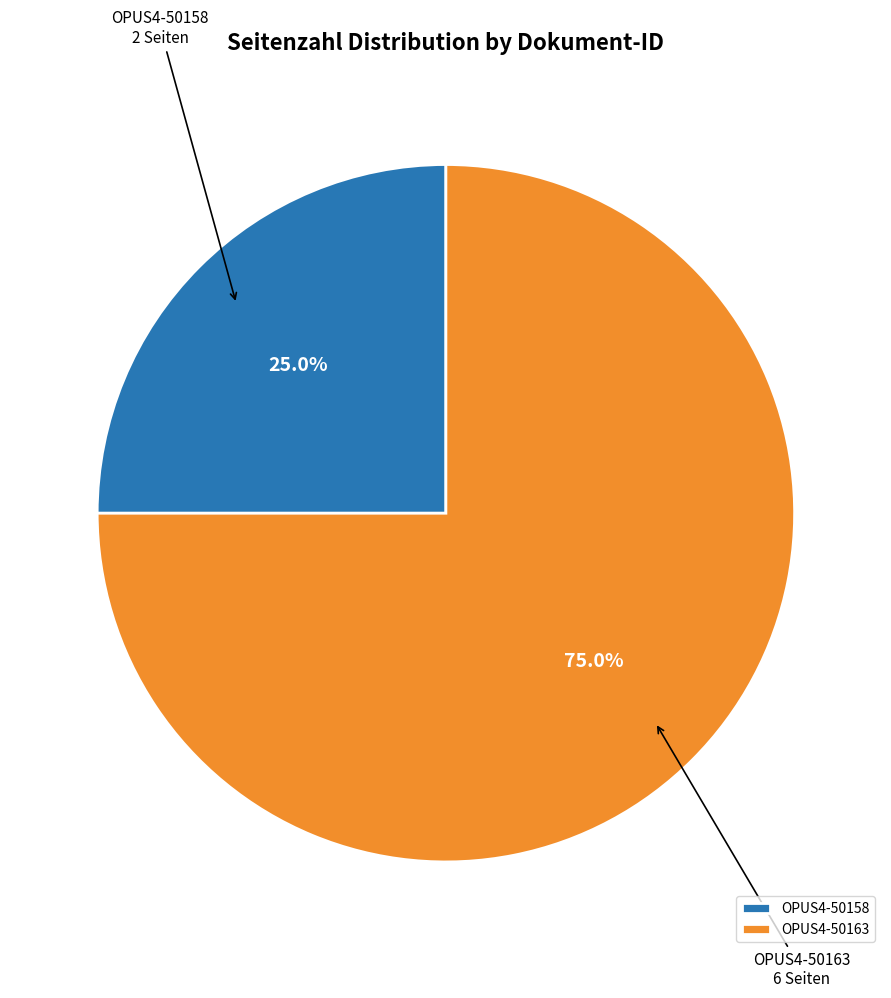

Rank the categories by value from highest to lowest.

OPUS4-50163, OPUS4-50158